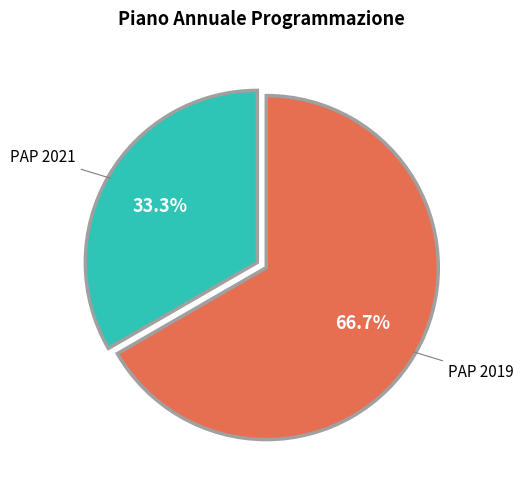

True or false: PAP 2021 accounts for 33% of the total.

True